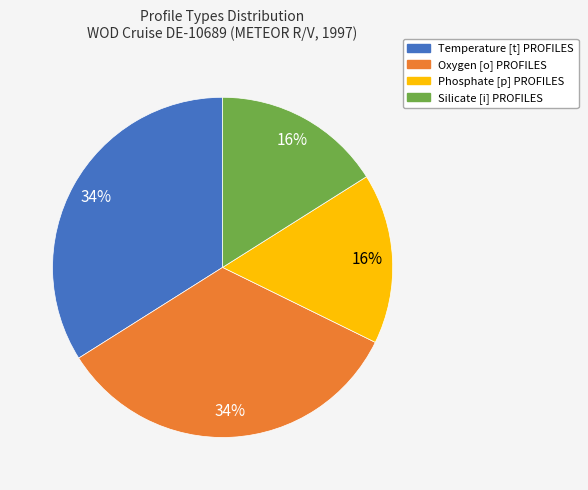

To the nearest percent, what percentage of the pie is Silicate [i] PROFILES?

16%